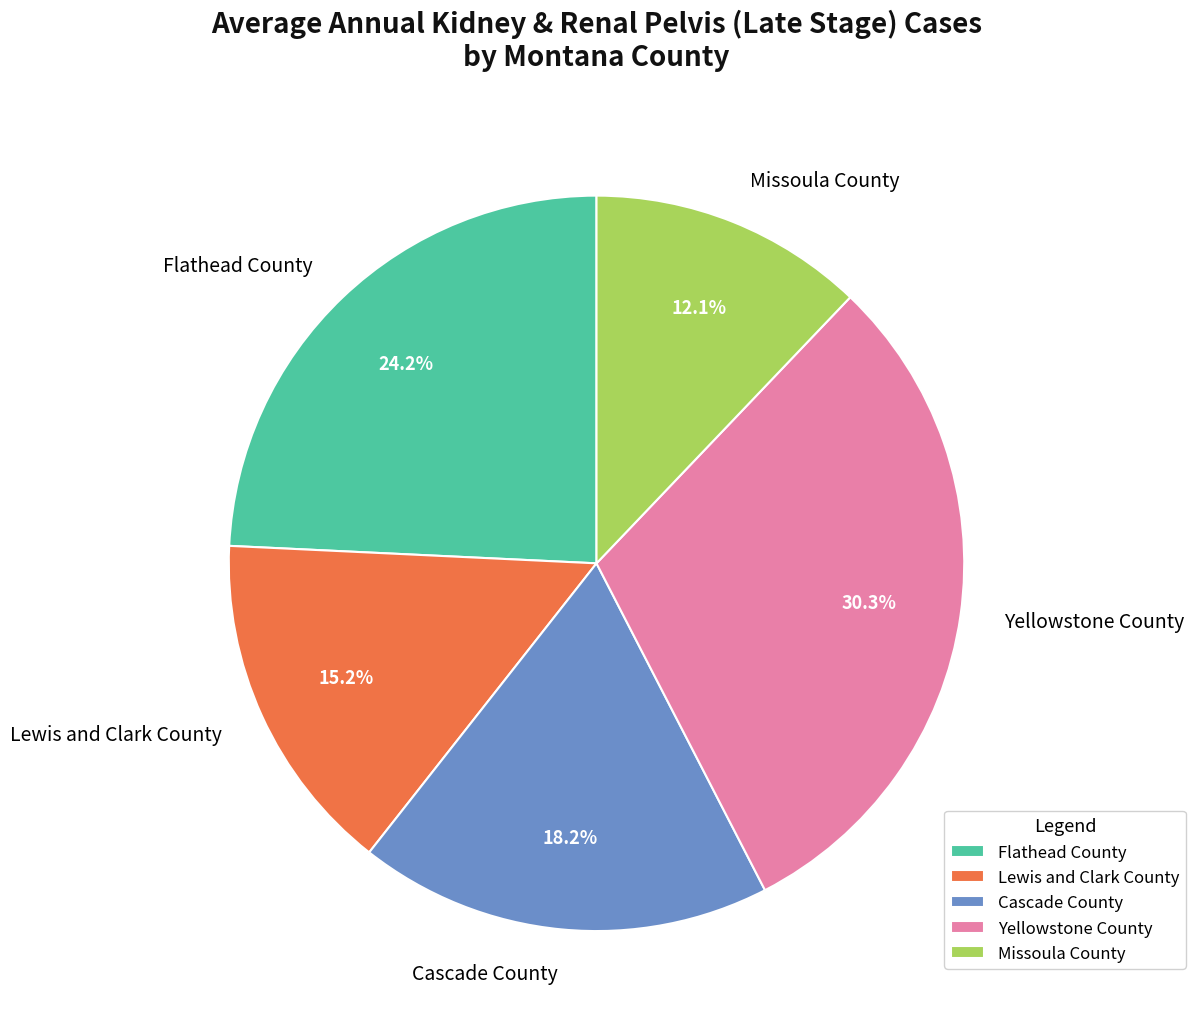

How many segments does this pie chart have?

5